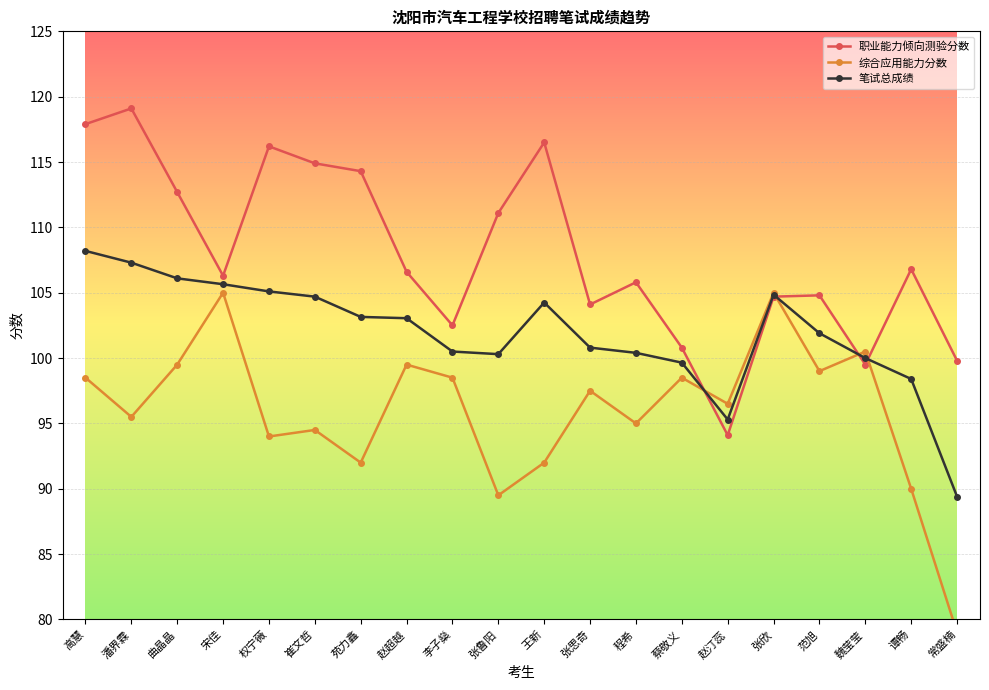

True or false: 职业能力倾向测验分数 has more than 2 interior local peaks.

True